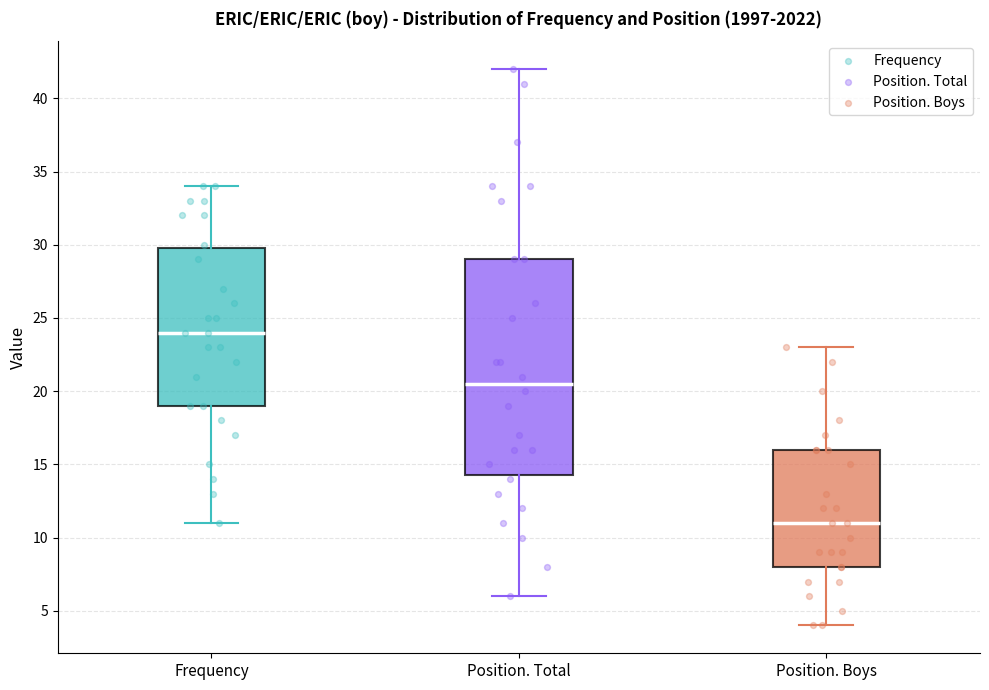

Which box's median line is the lowest?

Position. Boys